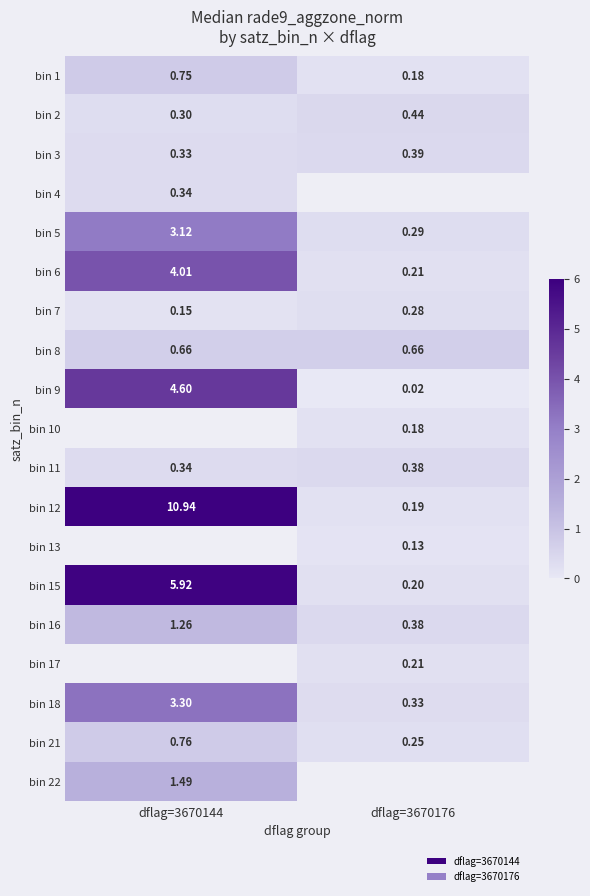

At which label does bin 1 reach its peak?

dflag=3670144